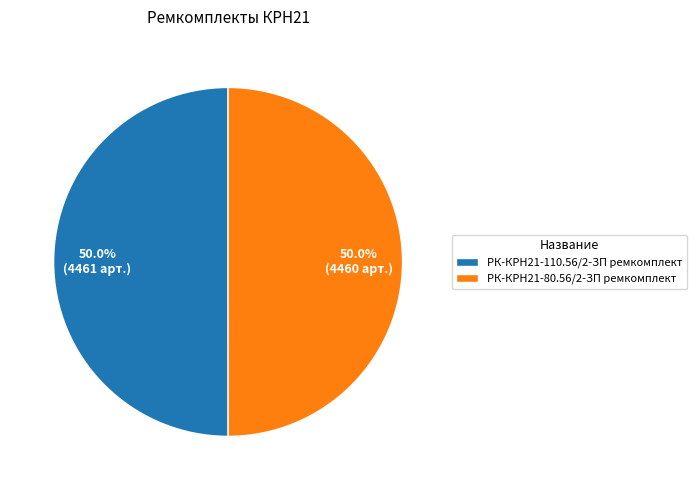

To the nearest percent, what is the average slice percentage?

50%